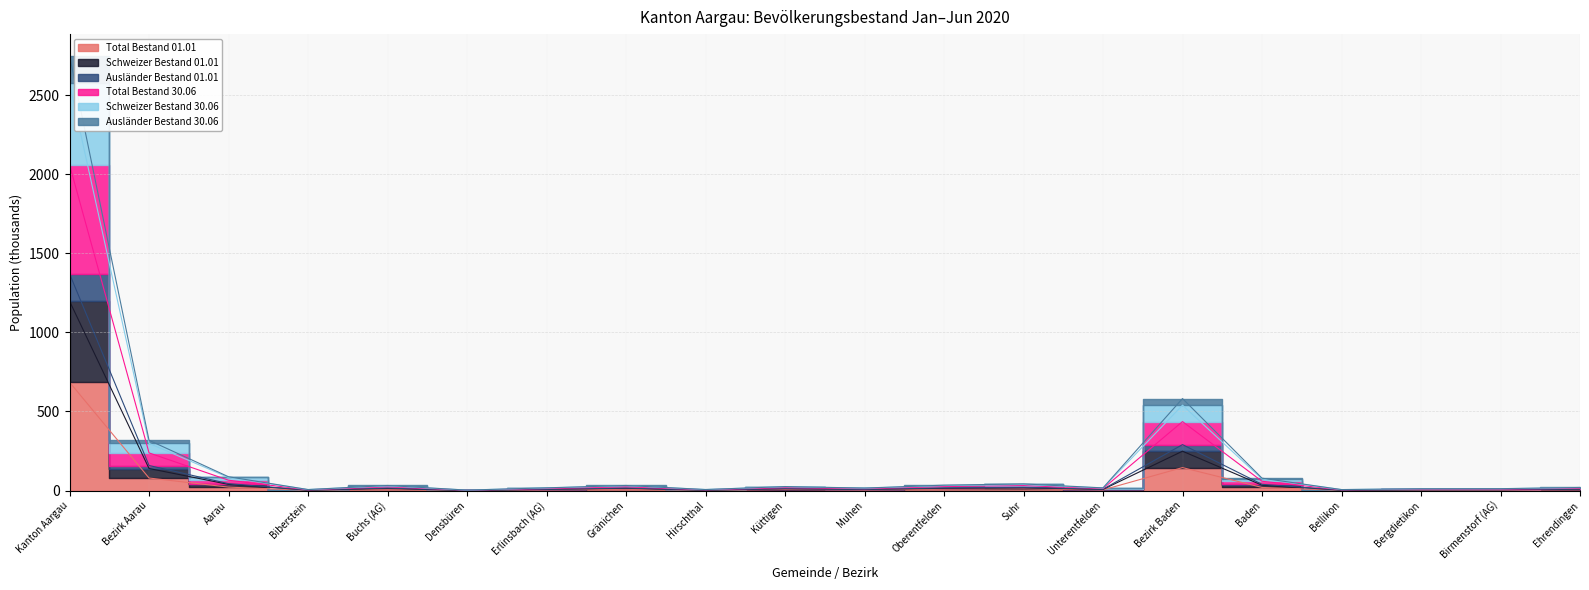

True or false: Schweizer Bestand 30.06 and Schweizer Bestand 01.01 intersect in this chart.

False